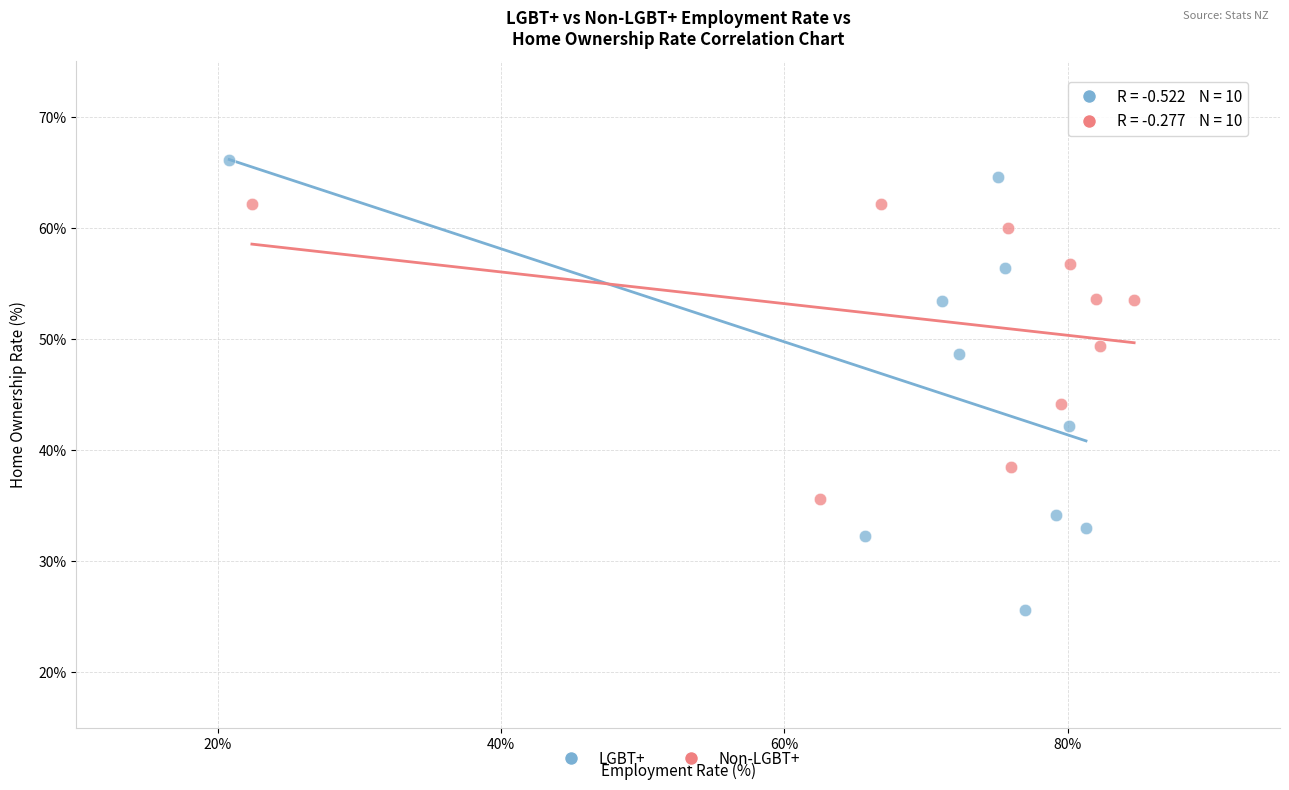

Which series contains the lowest Y value?

LGBT+